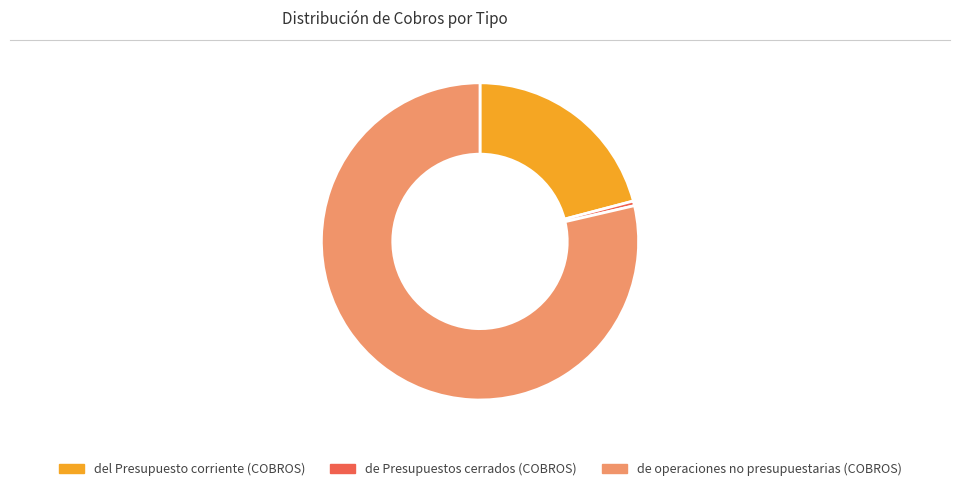

How many segments does this pie chart have?

3